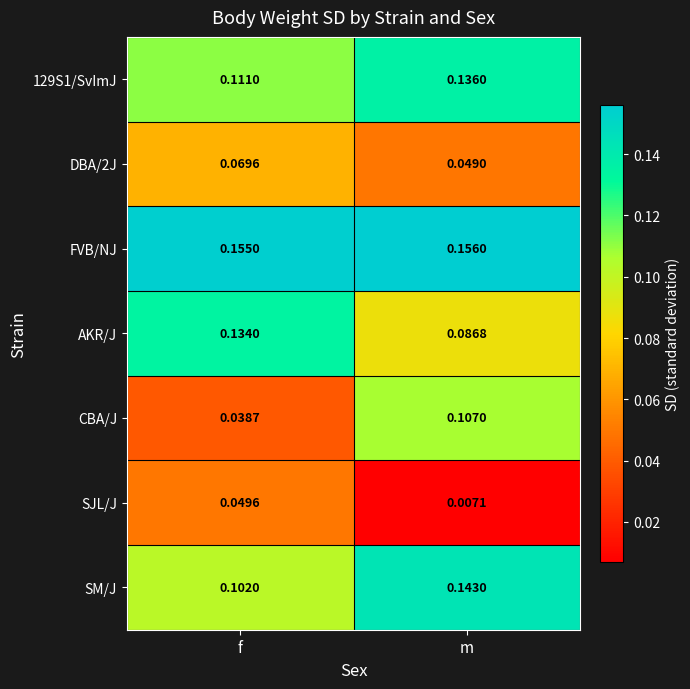

List the labels in order of SM/J value, largest first.

m, f